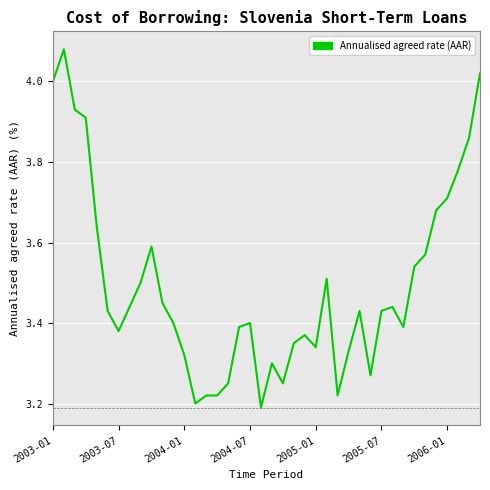

How many lines are shown in the chart?

1